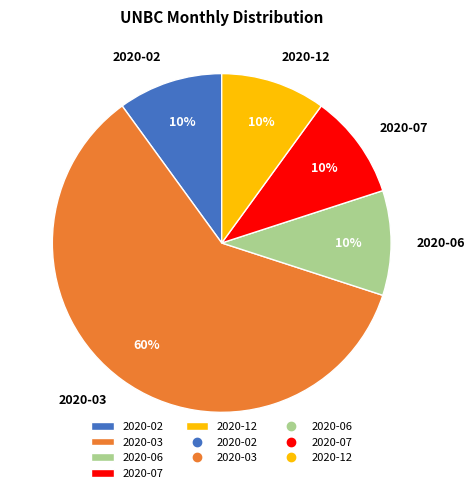

To the nearest percent, what is the difference between the largest and smallest slice percentages?

50%